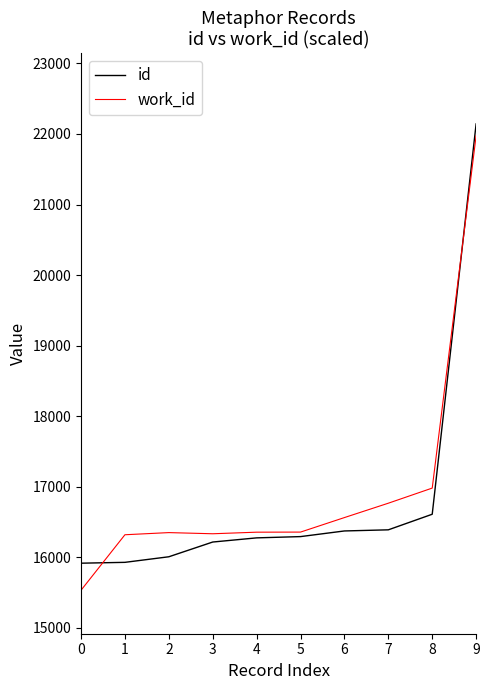

Rank the series by their maximum value, from highest to lowest.

id, work_id